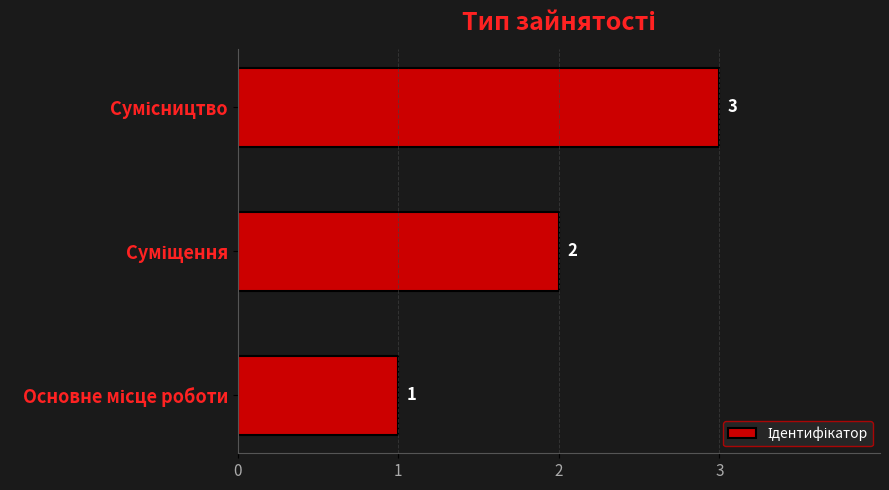

What is the sum of all values?

6